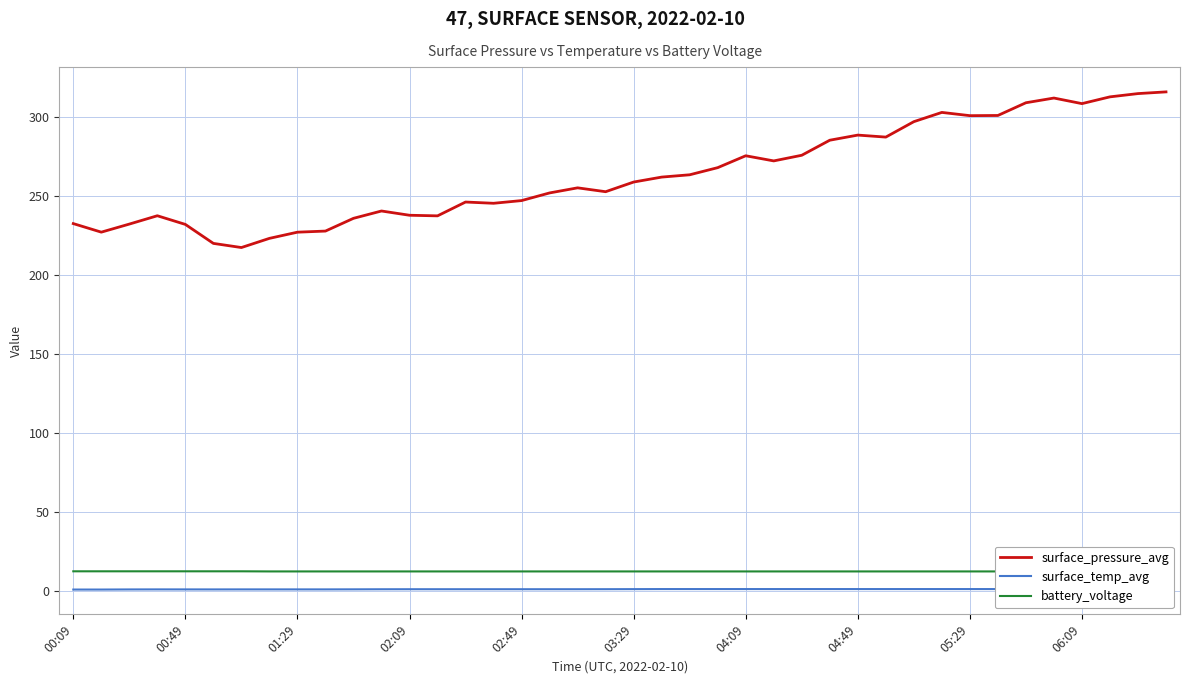

True or false: surface_temp_avg and surface_pressure_avg intersect in this chart.

False